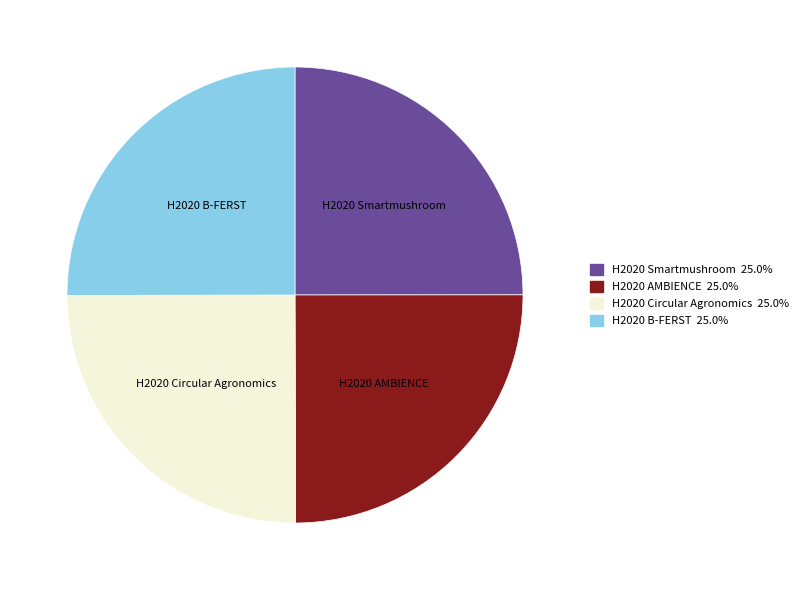

What is the ratio of the value at H2020 AMBIENCE to the value at H2020 Smartmushroom?

1.0